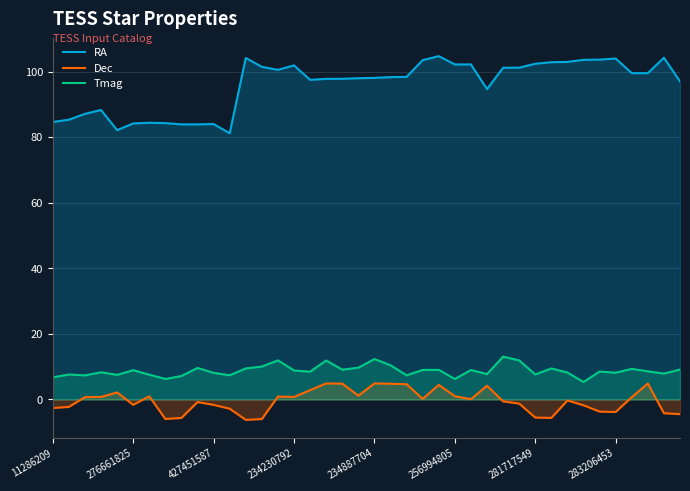

Does the chart display data point markers on the line(s)?

No